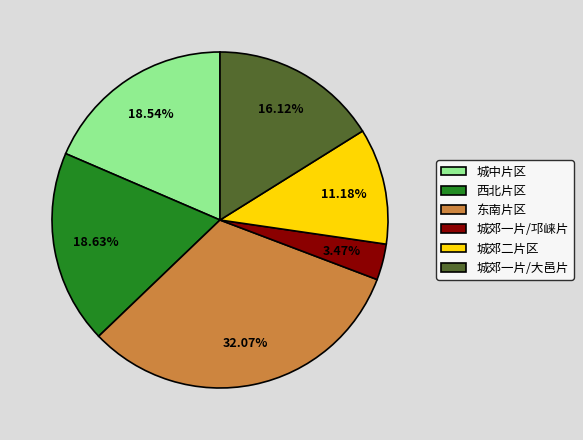

The 东南片区 slice represents 46% of the pie. True or false?

False